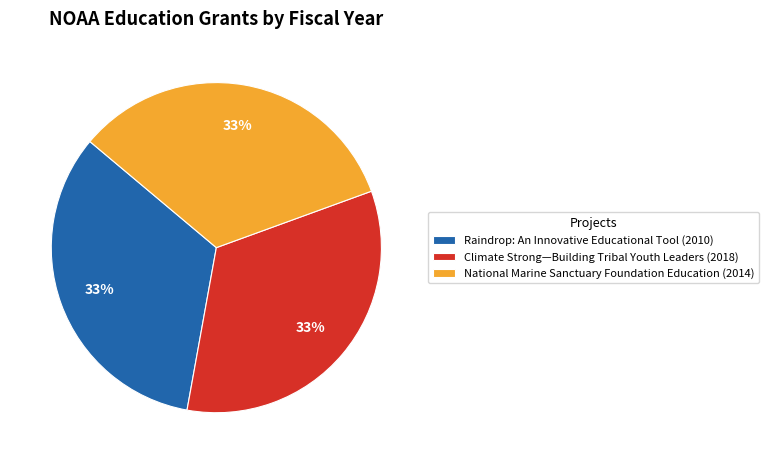

Do National Marine Sanctuary Foundation Education (2014) and Raindrop: An Innovative Educational Tool (2010) together represent more than half of the pie?

Yes